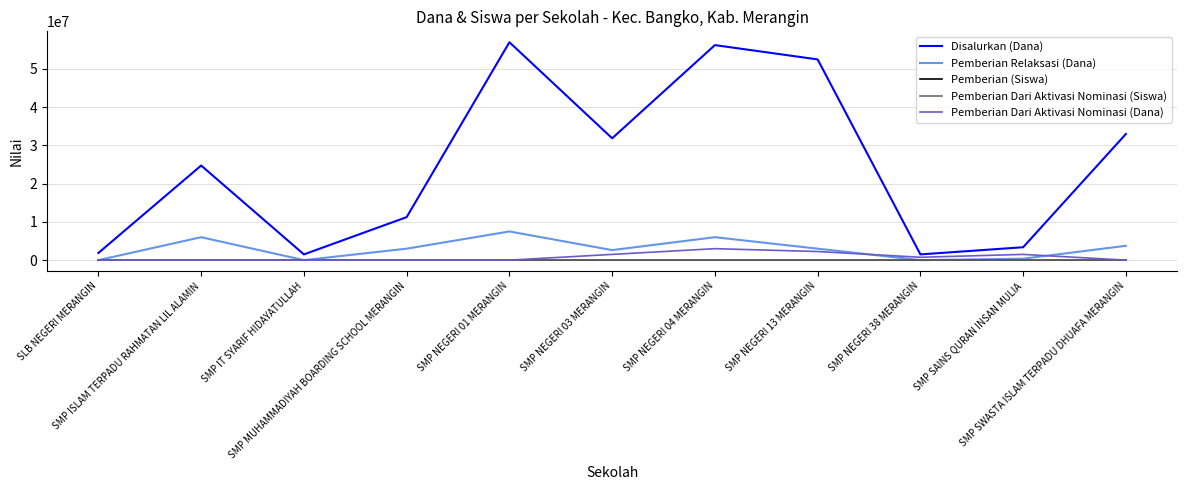

Is this an area chart (filled region under the line)?

No